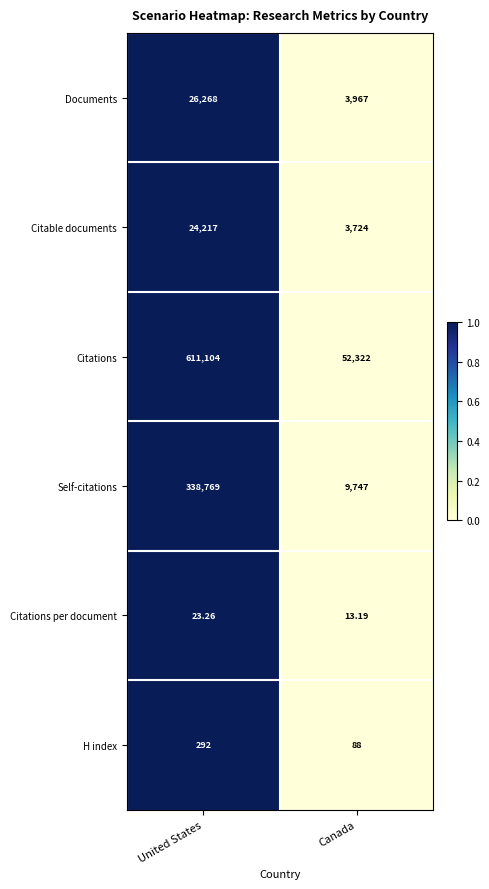

At Canada, list the series in order from largest to smallest.

Citations, Self-citations, Documents, Citable documents, H index, Citations per document